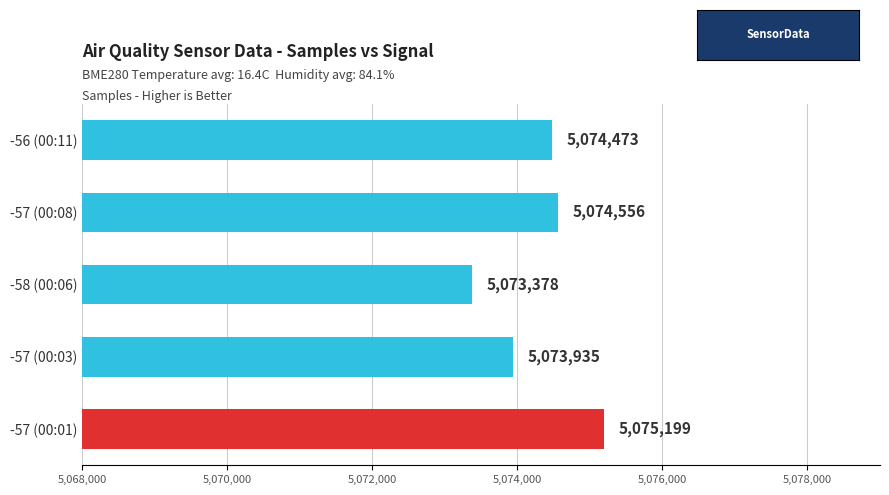

List the labels in order of value, largest first.

-57 (00:01), -57 (00:08), -56 (00:11), -57 (00:03), -58 (00:06)